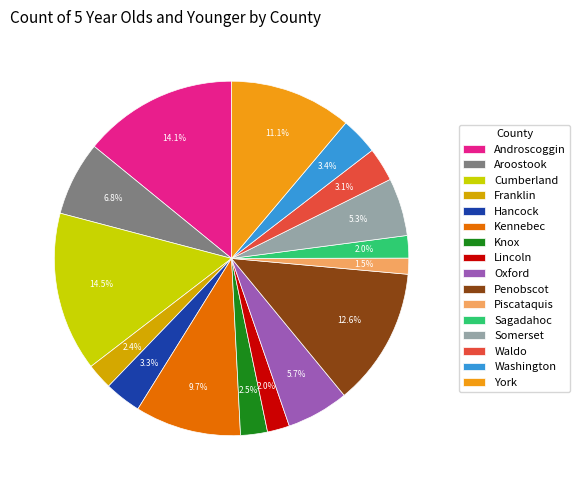

Is the sum of Lincoln and Oxford greater than half?

No